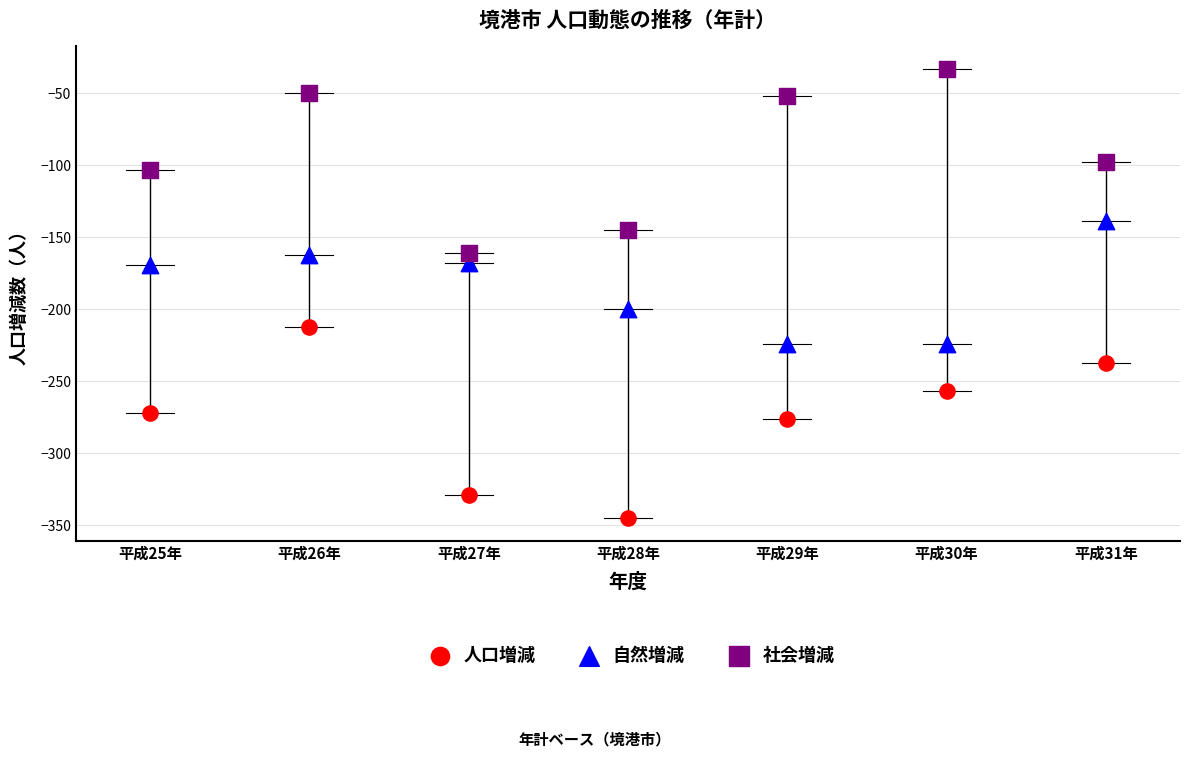

Across all data points, what is the range of Y values (max minus min)?

312